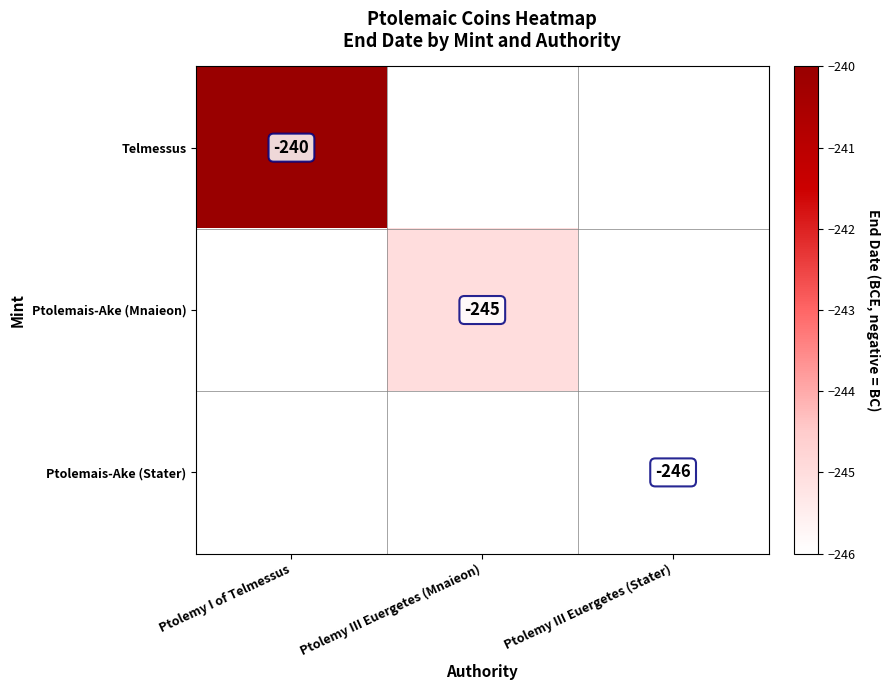

How many data points does each series have?

3